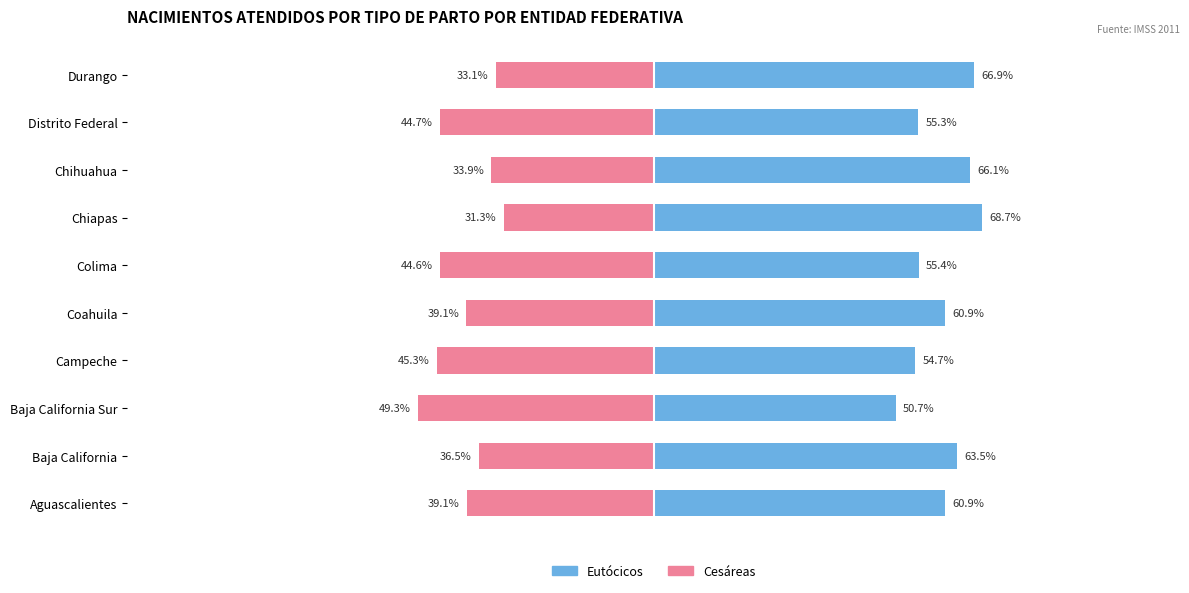

True or false: Cesáreas has a value of -39.1 at Aguascalientes.

True